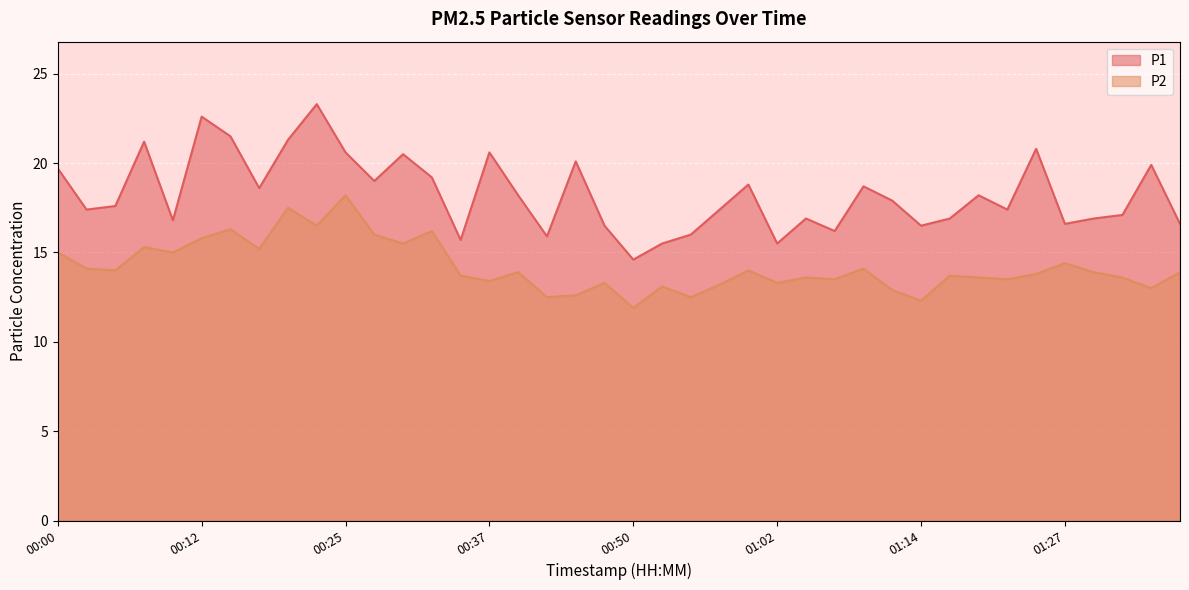

True or false: P2 has more than 1 points higher than both neighbors.

True